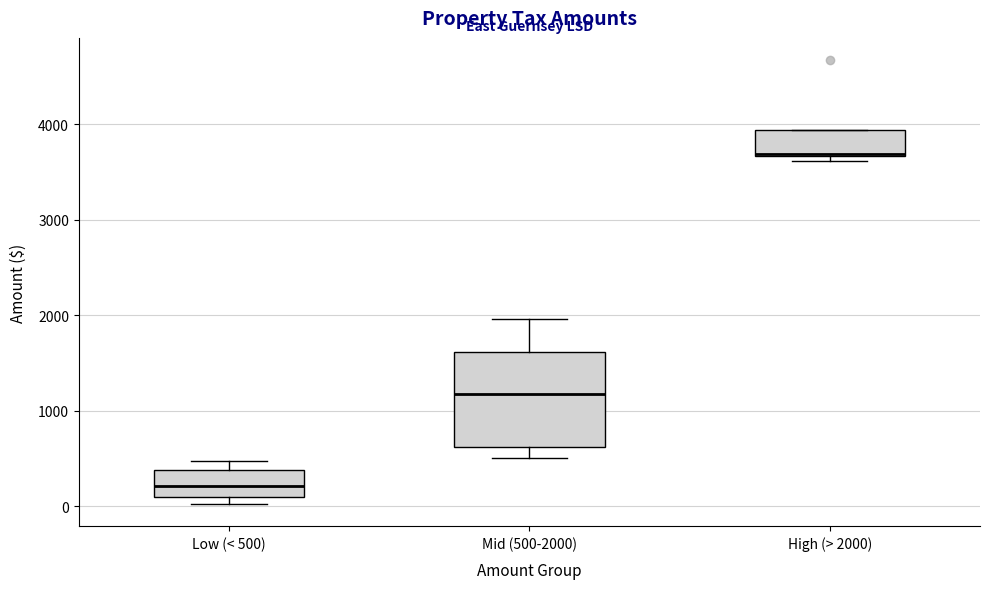

Comparing the boxes themselves (not the whiskers), which one is the tallest?

Mid (500-2000)